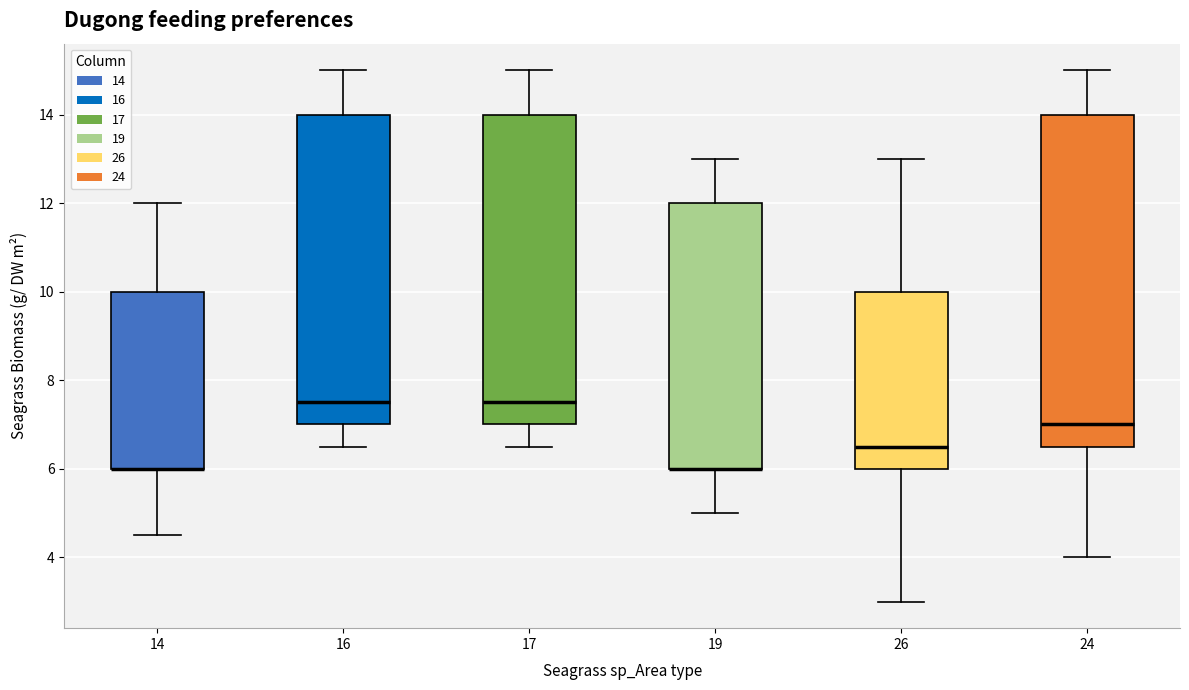

Reading left to right, read every box against the y-axis: the position of its median line, the range the box covers, and the ends of its whiskers. The values are not printed on the chart, so give them approximately, as read against the axis.

14: median 6.0 (drawn on the box's lower edge), box 6.0 to 10.0, whiskers 4.6 to 12.0
16: median 7.6, box 7.0 to 14.0, whiskers 6.6 to 15.0
17: median 7.6, box 7.0 to 14.0, whiskers 6.6 to 15.0
19: median 6.0 (drawn on the box's lower edge), box 6.0 to 12.0, whiskers 5.0 to 13.0
26: median 6.6, box 6.0 to 10.0, whiskers 3.0 to 13.0
24: median 7.0, box 6.6 to 14.0, whiskers 4.0 to 15.0